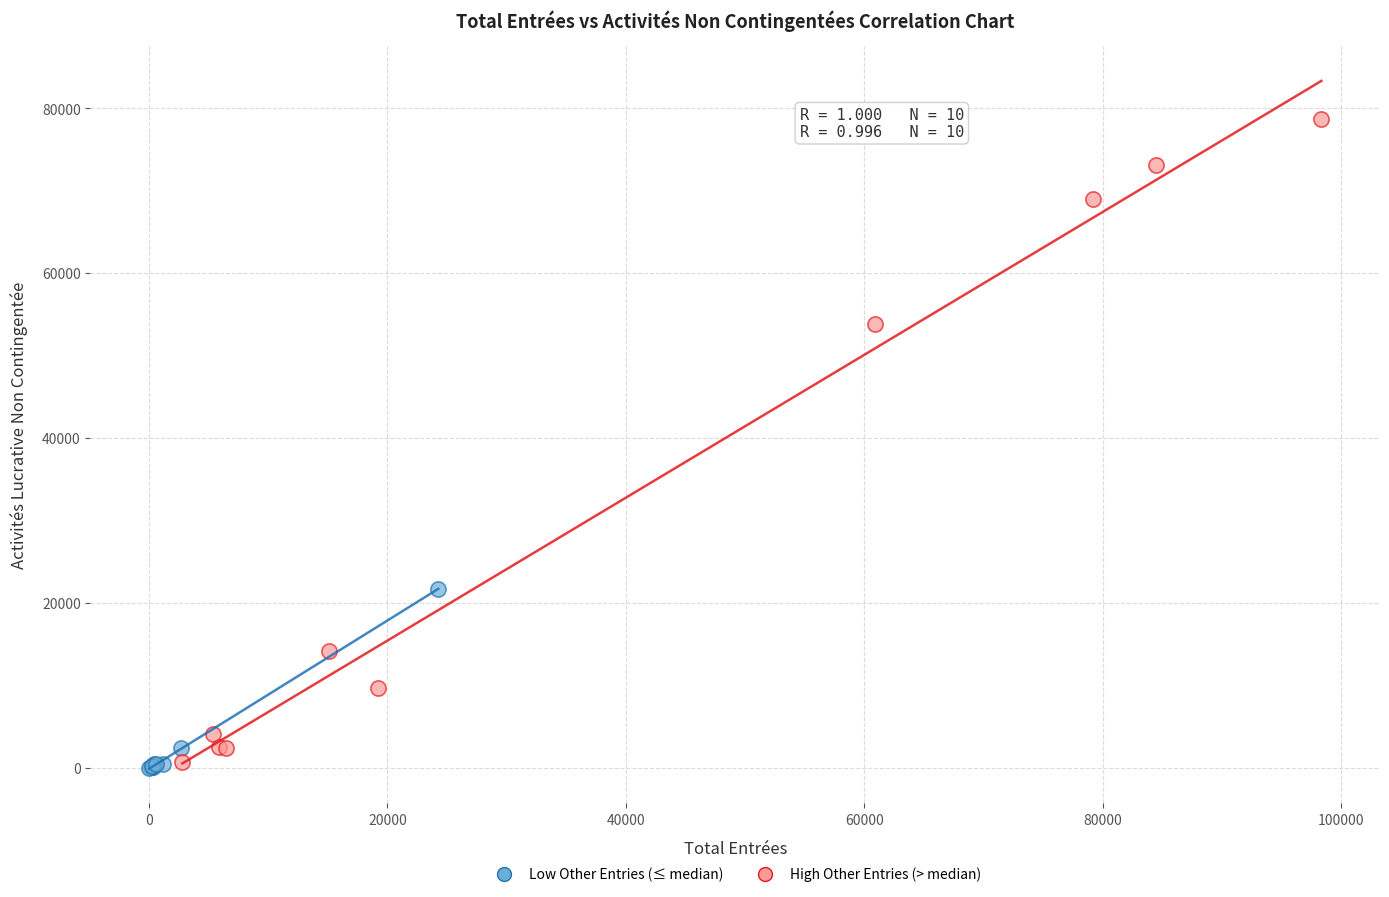

Which series reaches the maximum Y coordinate?

High Other Entries (> median)